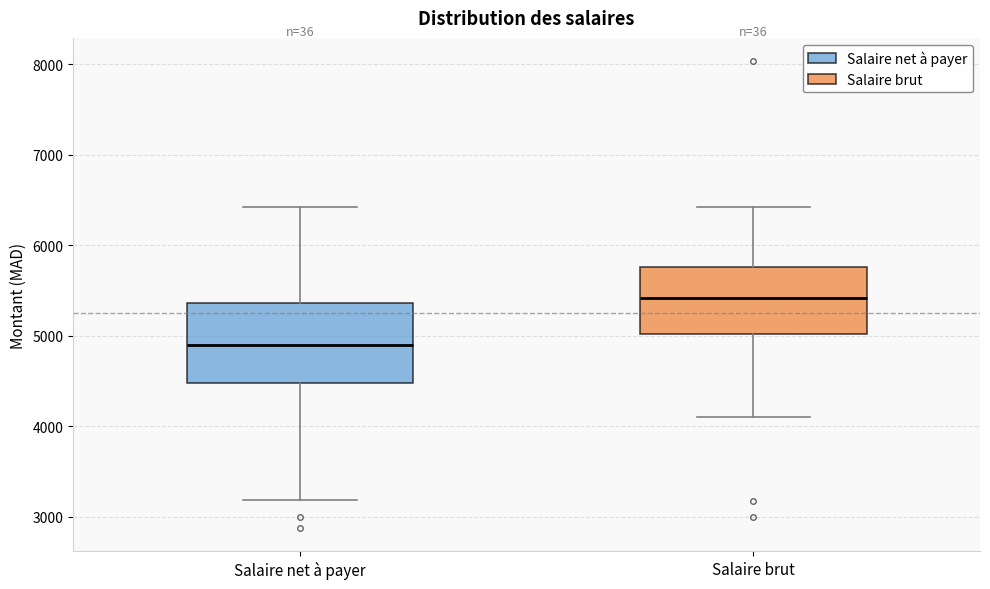

Reading left to right, transcribe this box plot: for each box, give where its median line is, the range the box spans, and where its two whiskers end, as read against the y-axis. The values are not printed on the chart, so give them approximately, as read against the axis.

Salaire net à payer: median 4900, box 4500 to 5400, whiskers 3200 to 6400
Salaire brut: median 5400, box 5000 to 5800, whiskers 4100 to 6400